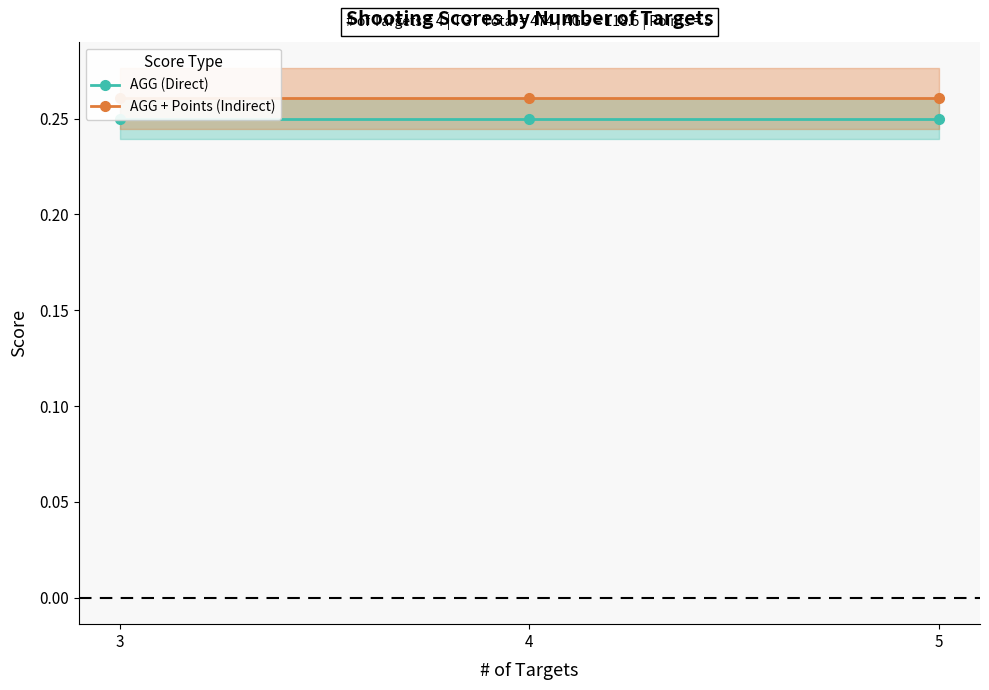

How many lines are shown in the chart?

2